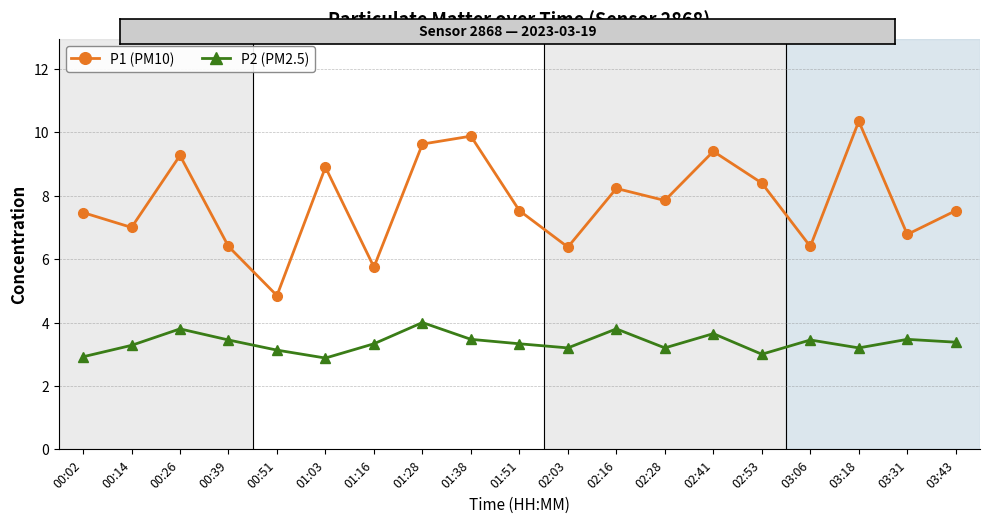

What position from the right is 01:51?

10